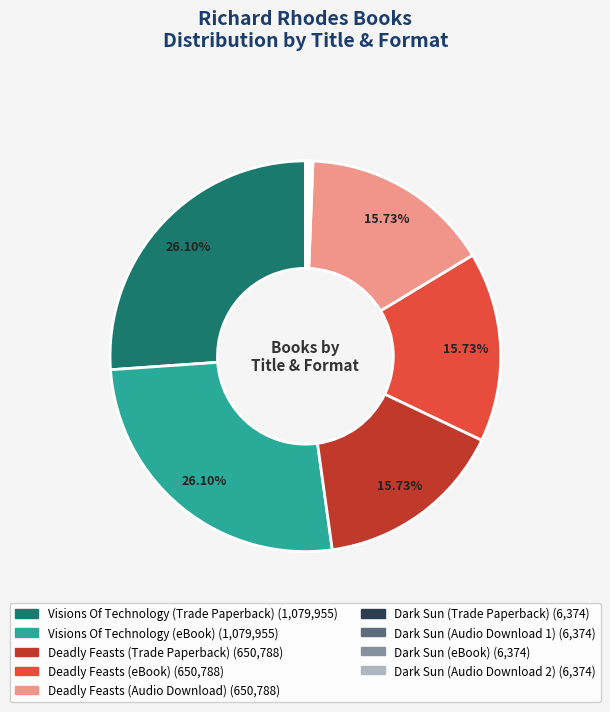

What is the ratio of the value at Visions Of Technology (eBook) to the value at Deadly Feasts (Audio Download)?

1.7